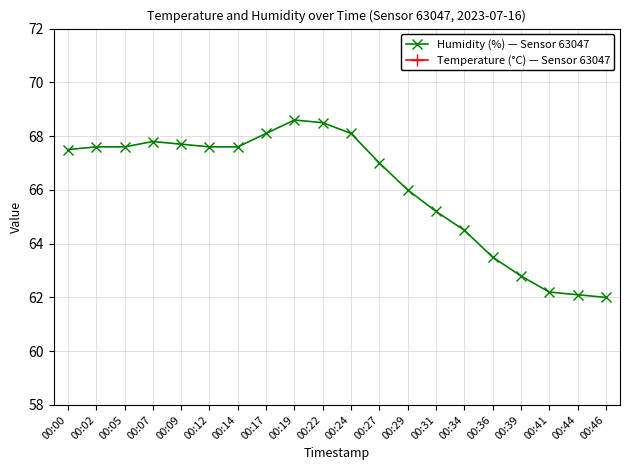

Count the Temperature (°C) — Sensor 63047 values in the range 29 to 30.

20